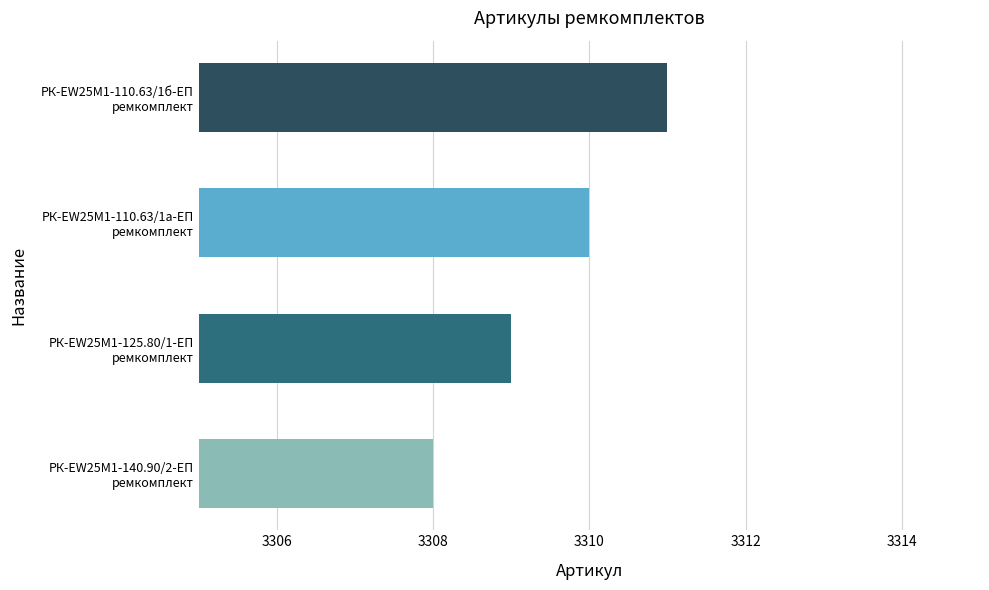

Are the bars grouped side by side (vs. stacked)?

No